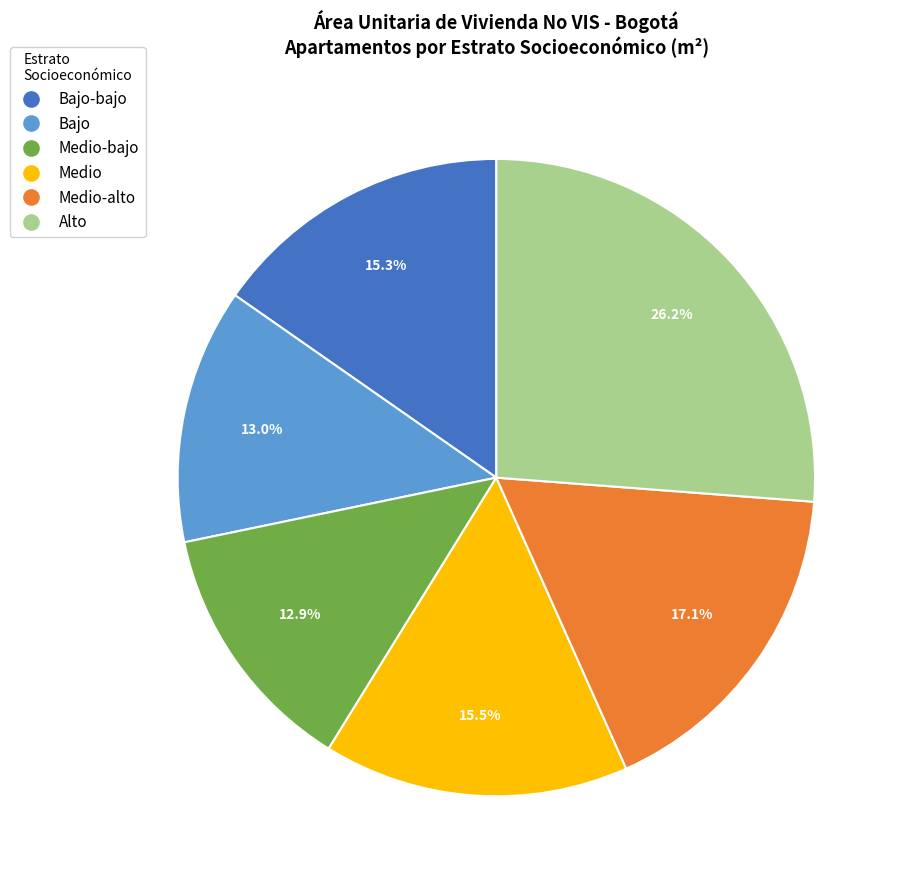

How many slices are in this pie chart?

6